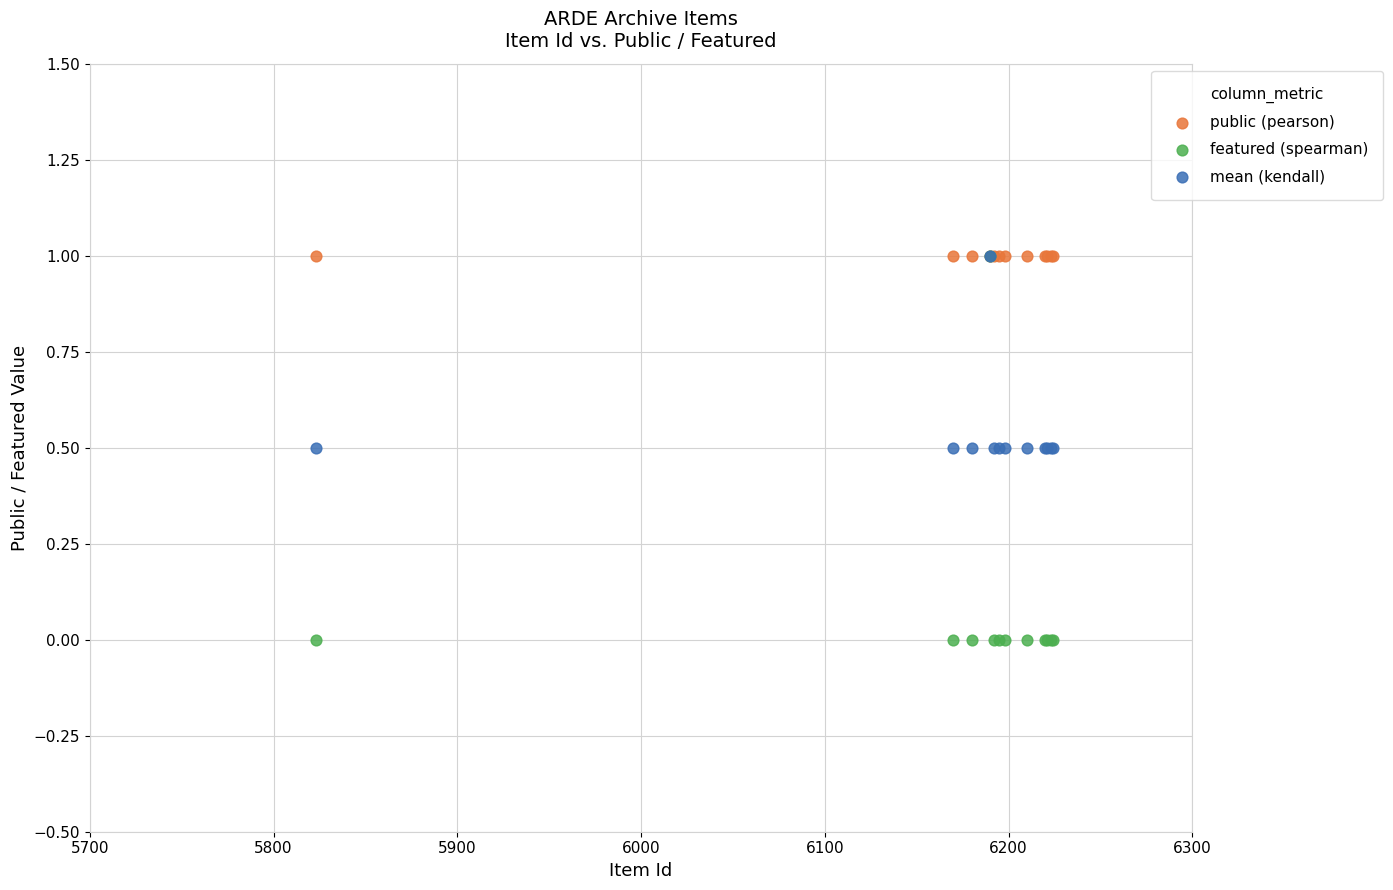

What are all the series names shown in the legend?

public (pearson), featured (spearman), mean (kendall)